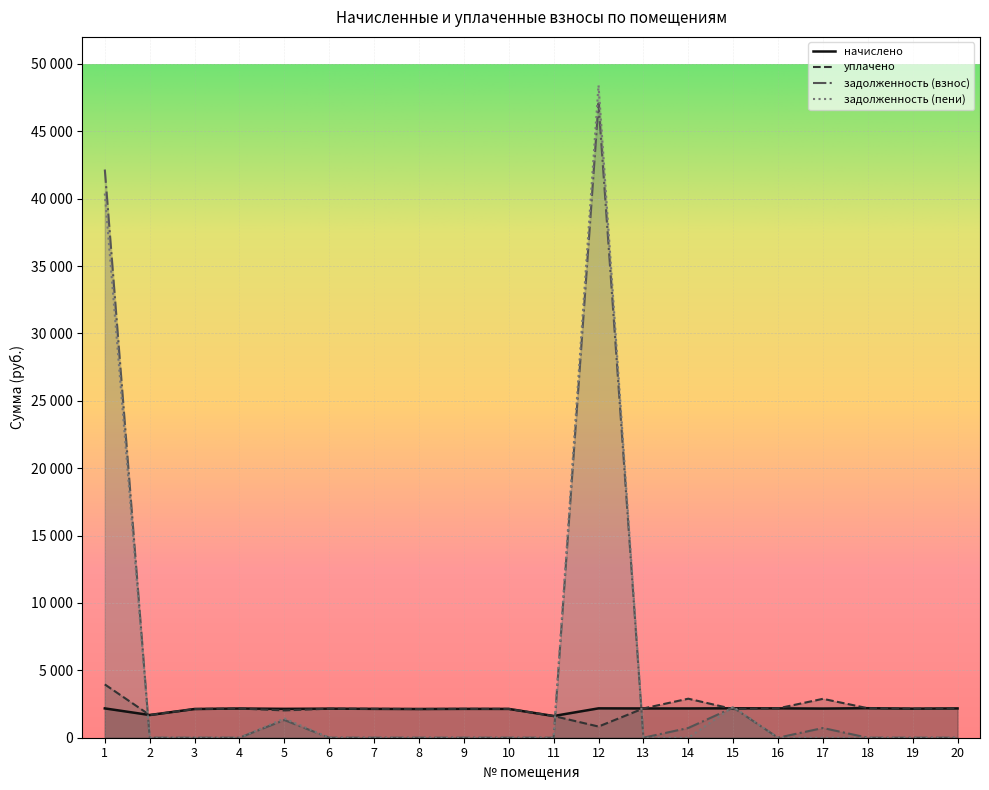

How many lines are shown in the chart?

4